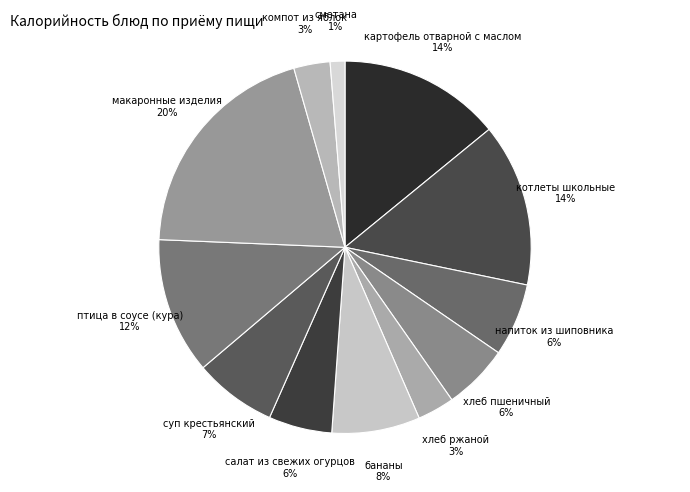

Does хлеб ржаной account for over 50% of the chart?

No